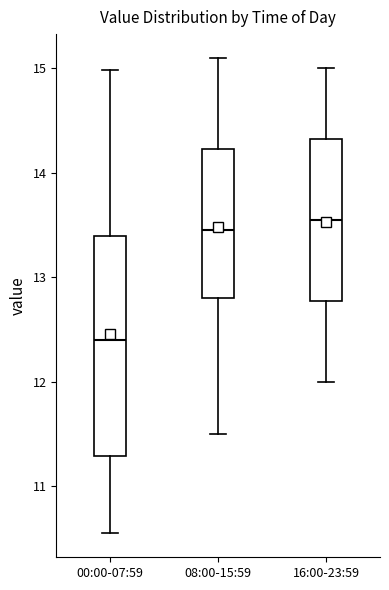

Reading left to right, transcribe this box plot: for each box, give where its median line is, the range the box spans, and where its two whiskers end, as read against the y-axis. The values are not printed on the chart, so give them approximately, as read against the axis.

00:00-07:59: median 12.4, box 11.3 to 13.4, whiskers 10.6 to 15.0
08:00-15:59: median 13.5, box 12.8 to 14.2, whiskers 11.5 to 15.1
16:00-23:59: median 13.6, box 12.8 to 14.3, whiskers 12.0 to 15.0